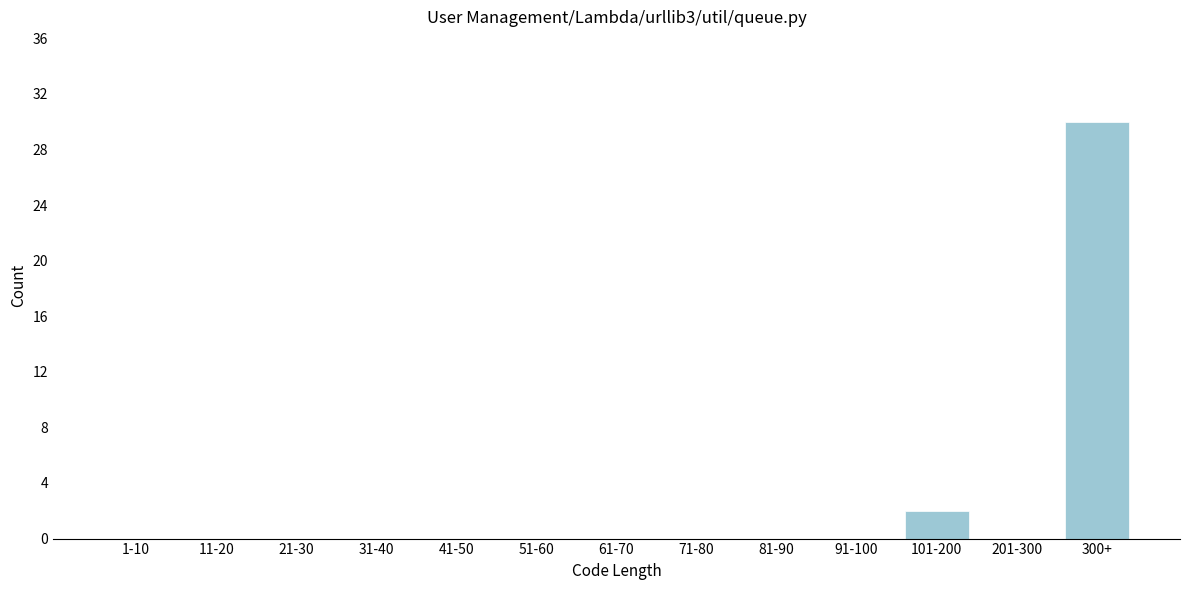

Reading right to left, extract all data points from this chart.

300+=30	201-300=0	101-200=2	91-100=0	81-90=0	71-80=0	61-70=0	51-60=0	41-50=0	31-40=0	21-30=0	11-20=0	1-10=0